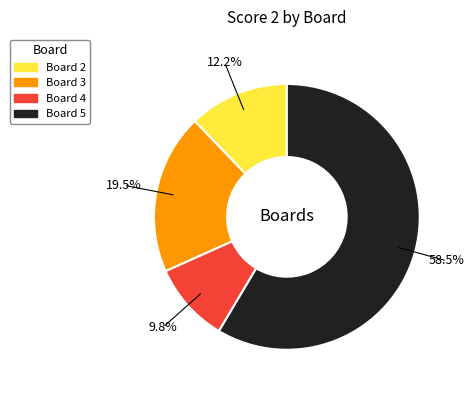

What percentage is the Board 5 slice, to the nearest percent?

59%